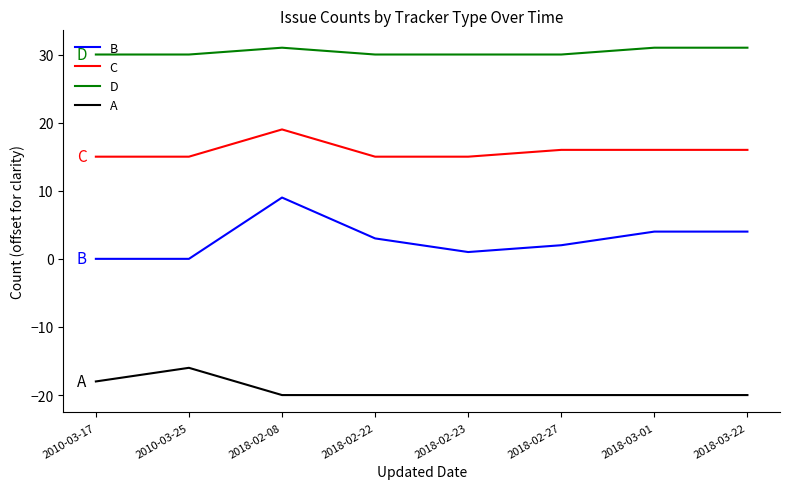

Is it true that D equals 30 at 2010-03-25?

True